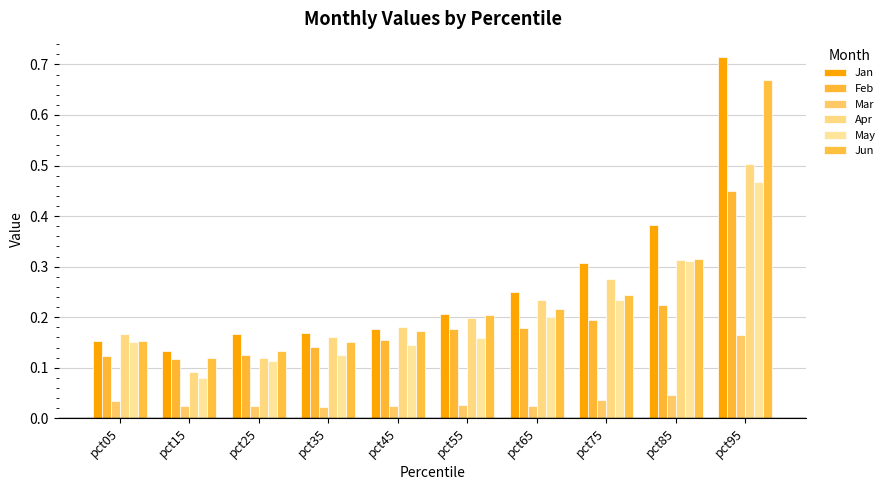

Count the Jun values in the range 0 to 1.

10